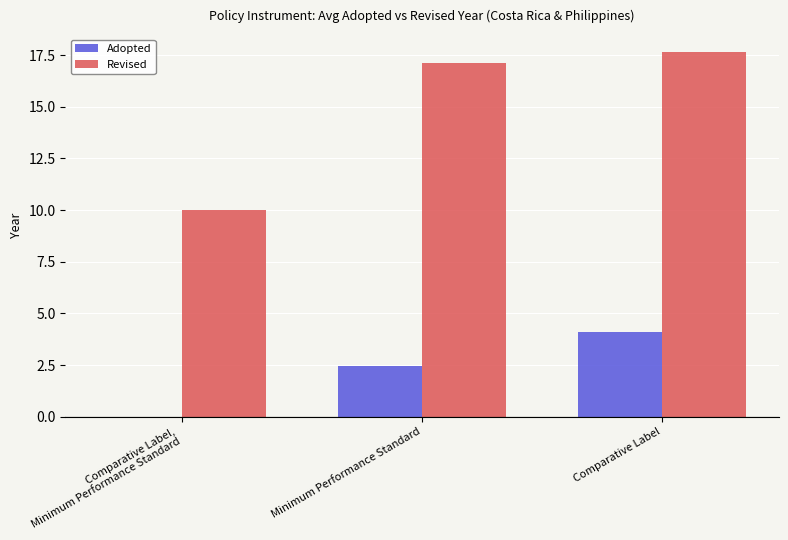

True or false: Revised has a value of 12.0 at Comparative Label.

False